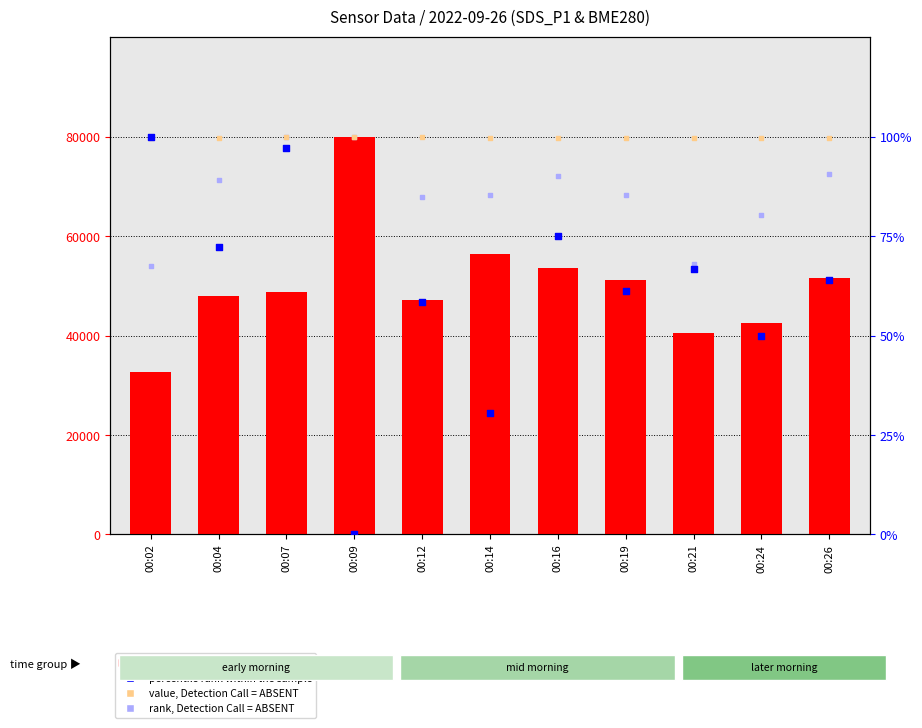

At which category is the sum across all series the highest?

00:09